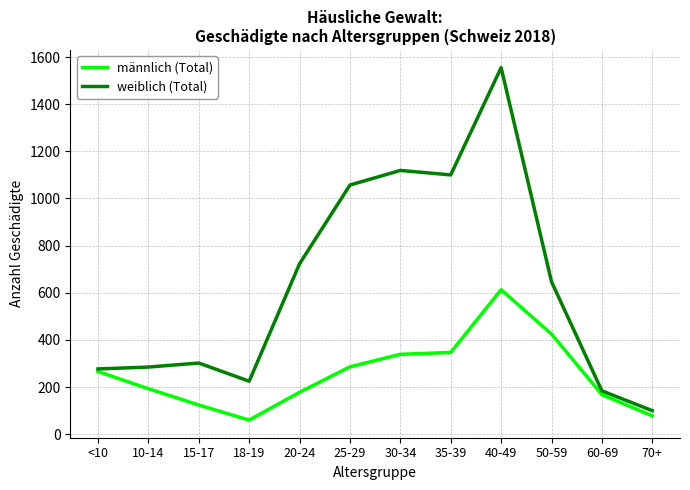

What is the maximum value for männlich (Total)?

613